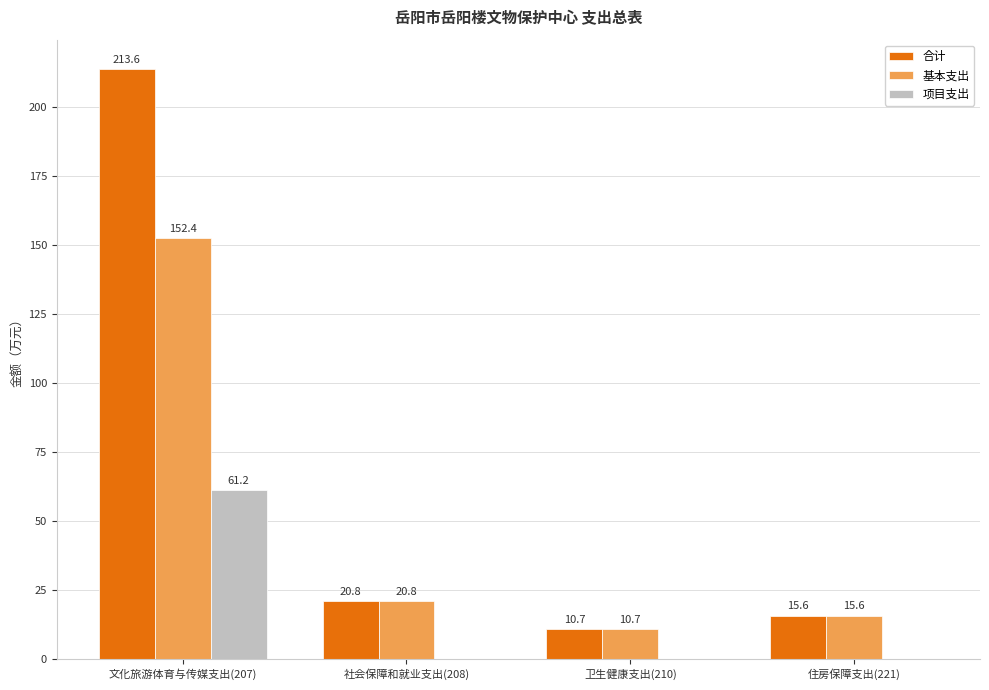

Between 文化旅游体育与传媒支出(207) and 住房保障支出(221), which series saw the biggest shift?

合计